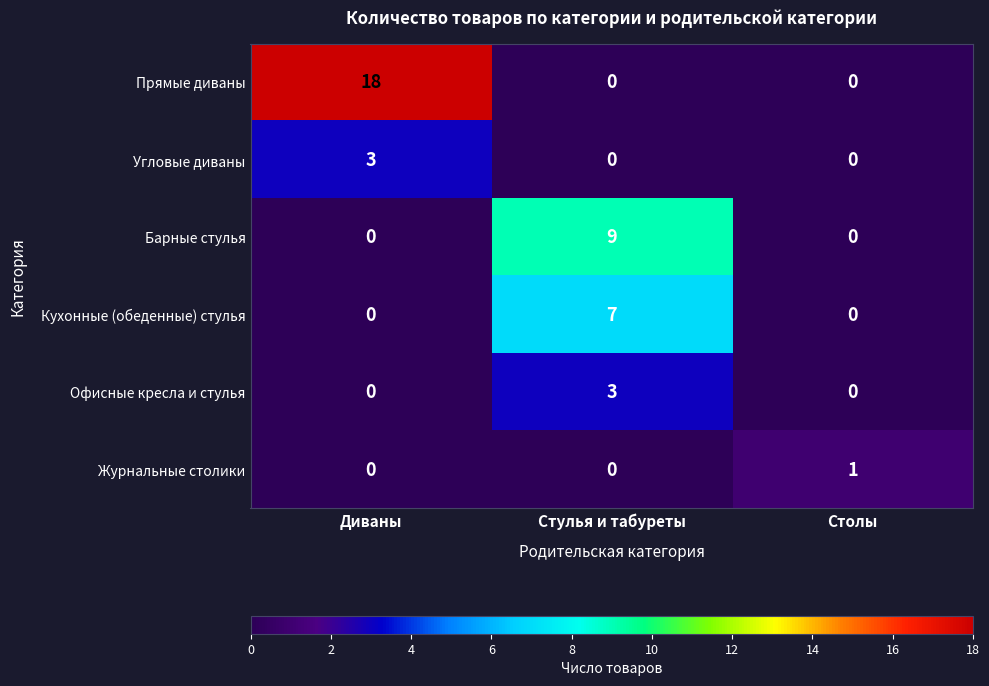

Which series has the largest range (max minus min)?

Прямые диваны